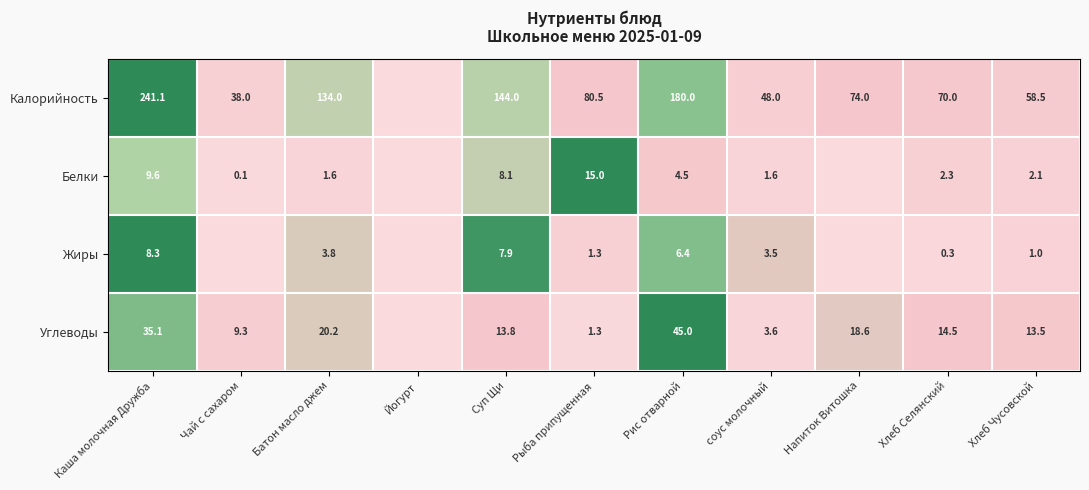

How many distinct data groups are displayed?

4